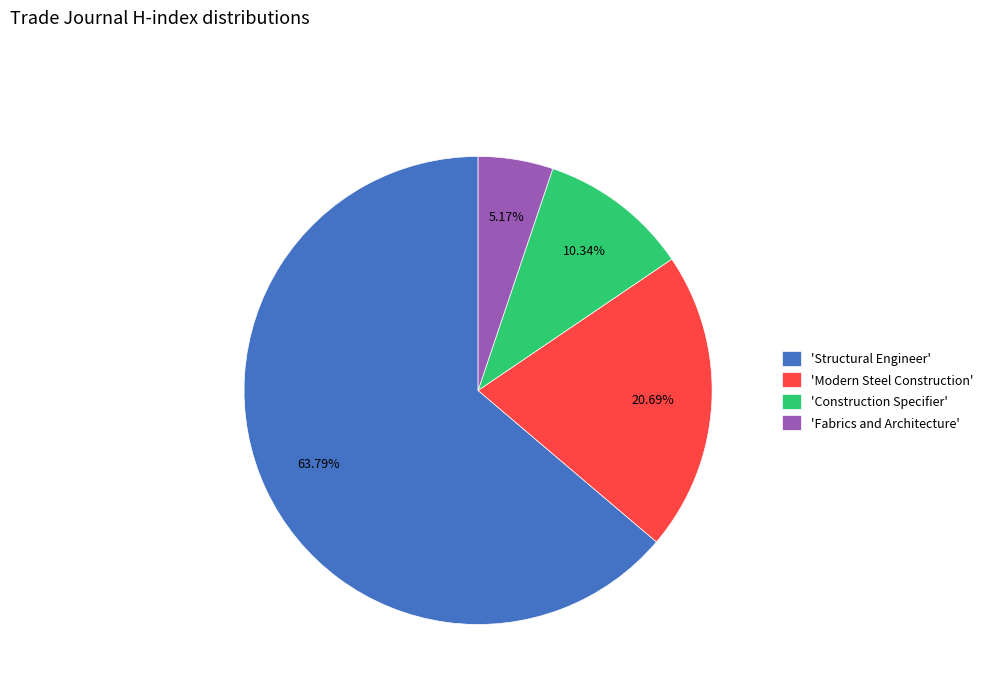

Which category has the biggest portion of the pie?

'Structural Engineer'